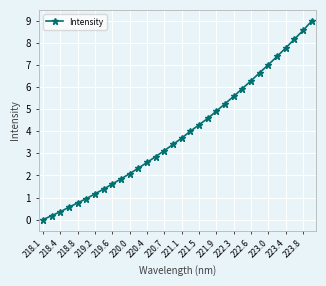

What is the difference between the maximum and minimum values?

9.0